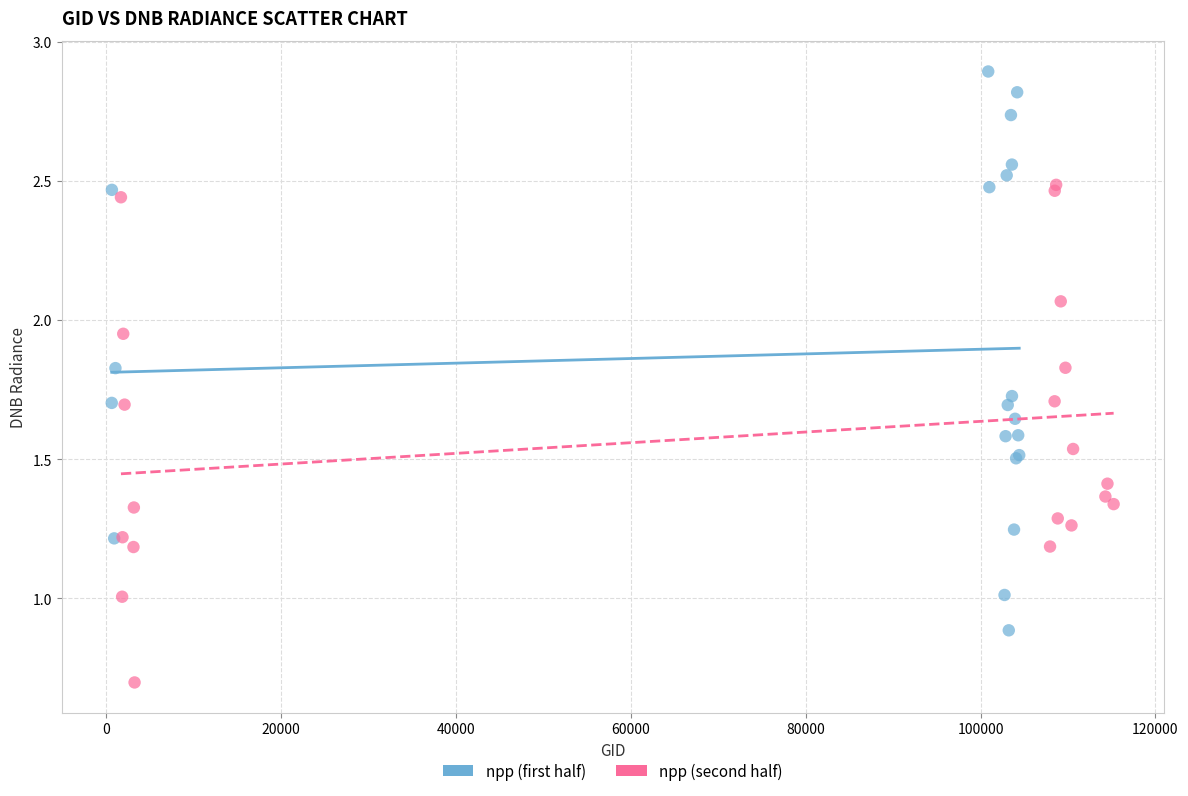

Which series has the widest spread of Y values?

npp (first half)